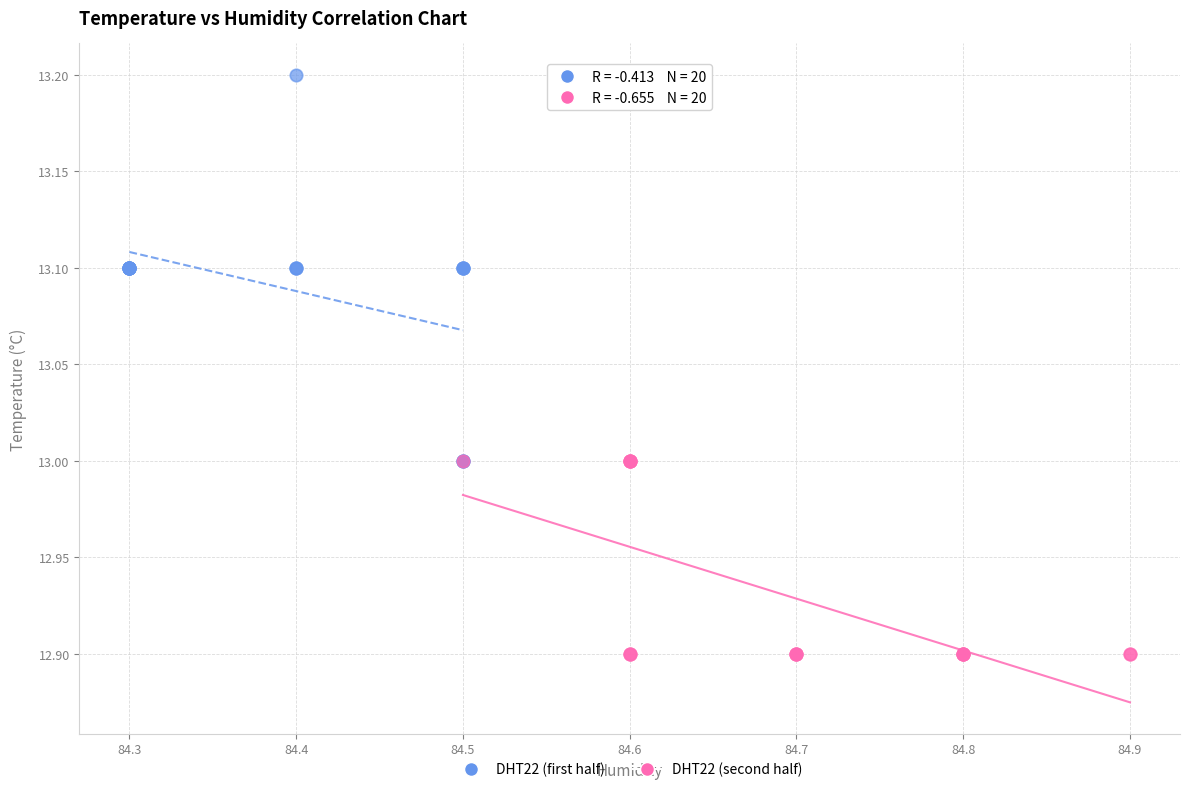

What are all the series names shown in the legend?

DHT22 (first half), DHT22 (second half)